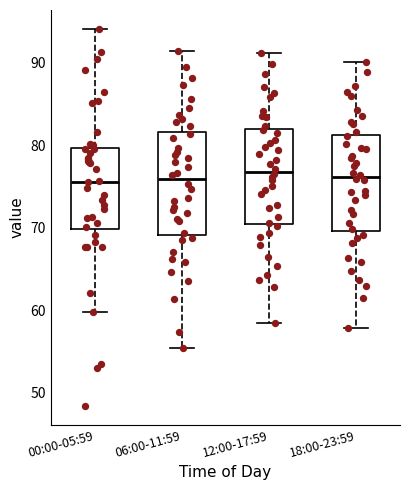

Reading left to right, read every box against the y-axis: the position of its median line, the range the box covers, and the ends of its whiskers. The values are not printed on the chart, so give them approximately, as read against the axis.

00:00-05:59: median 76, box 70 to 80, whiskers 60 to 94
06:00-11:59: median 76, box 69 to 82, whiskers 55 to 91
12:00-17:59: median 77, box 71 to 82, whiskers 59 to 91
18:00-23:59: median 76, box 70 to 81, whiskers 58 to 90